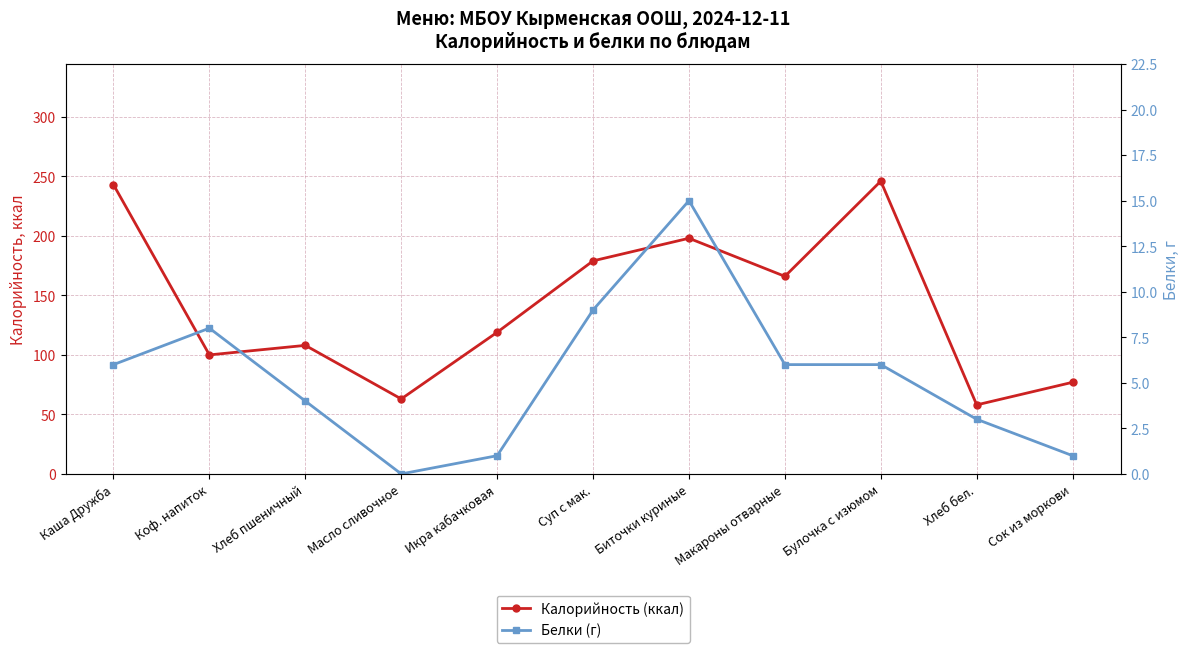

At which label does Калорийность (ккал) first exceed 119?

Каша Дружба